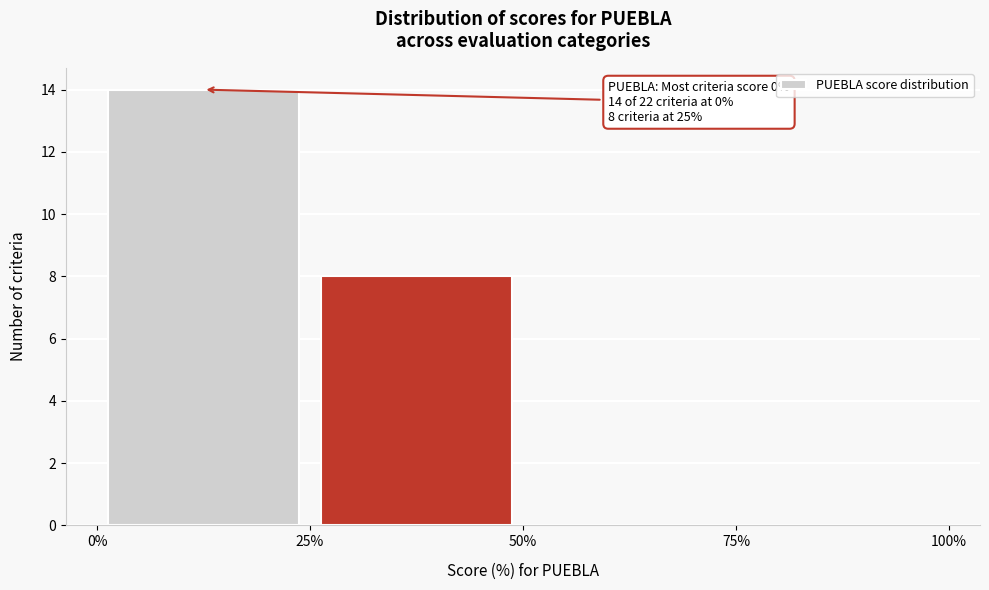

Which range on the x-axis has the tallest bar?

0% to 25%